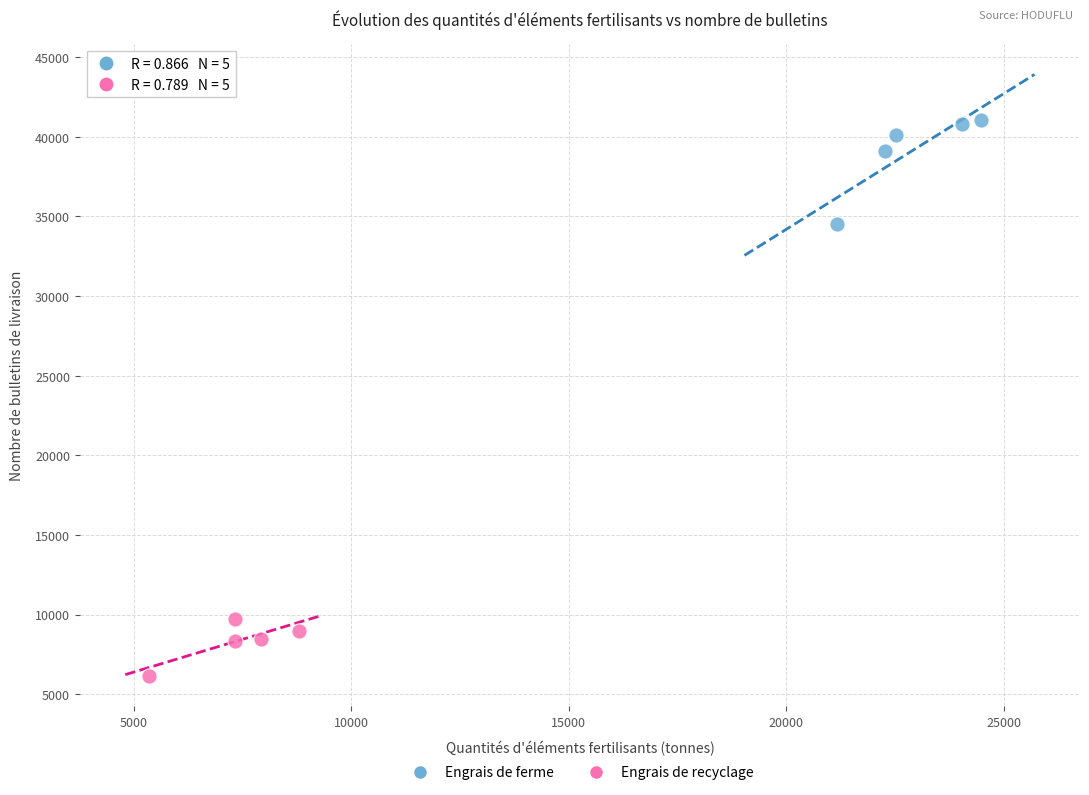

Which series reaches the maximum Y coordinate?

Engrais de ferme